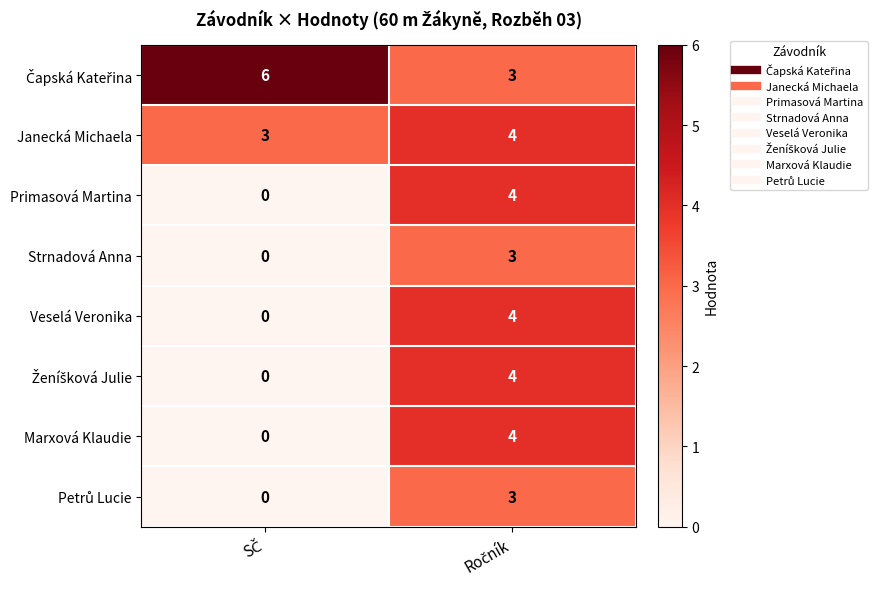

What is the sum of all Strnadová Anna values?

3